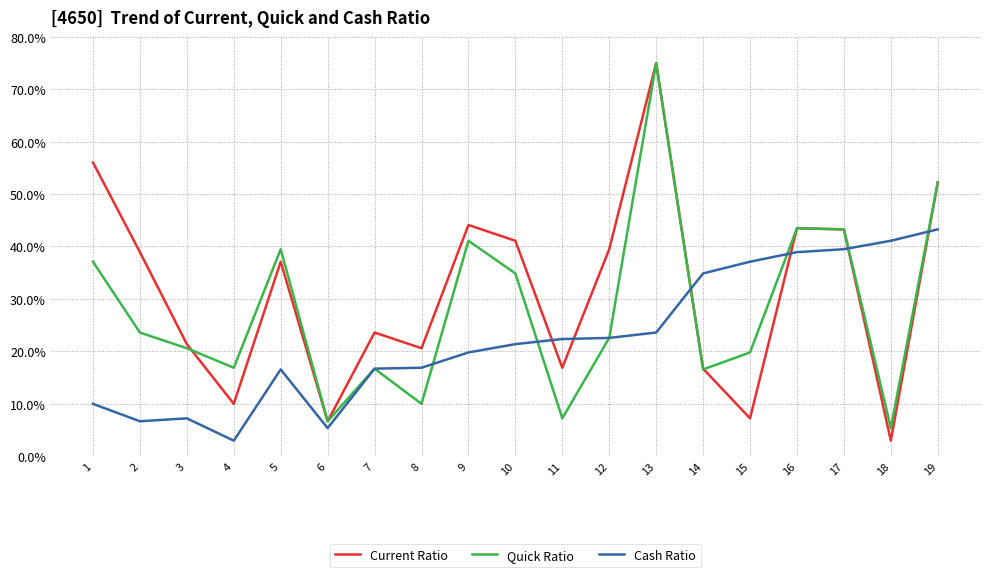

True or false: Current Ratio and Quick Ratio intersect in this chart.

True